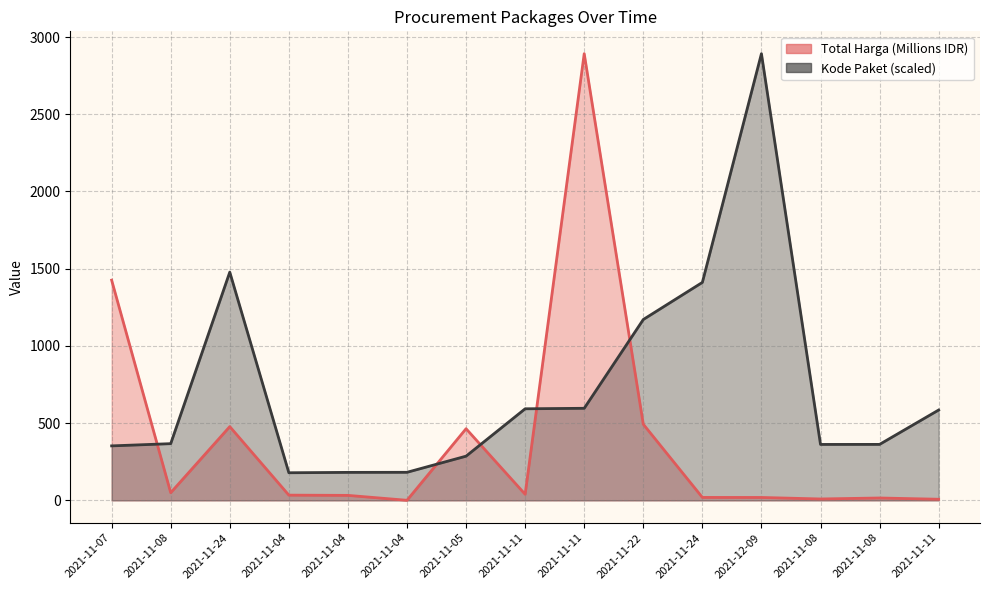

True or false: Kode Paket has a value of 726.8 at 2021-11-24.

False